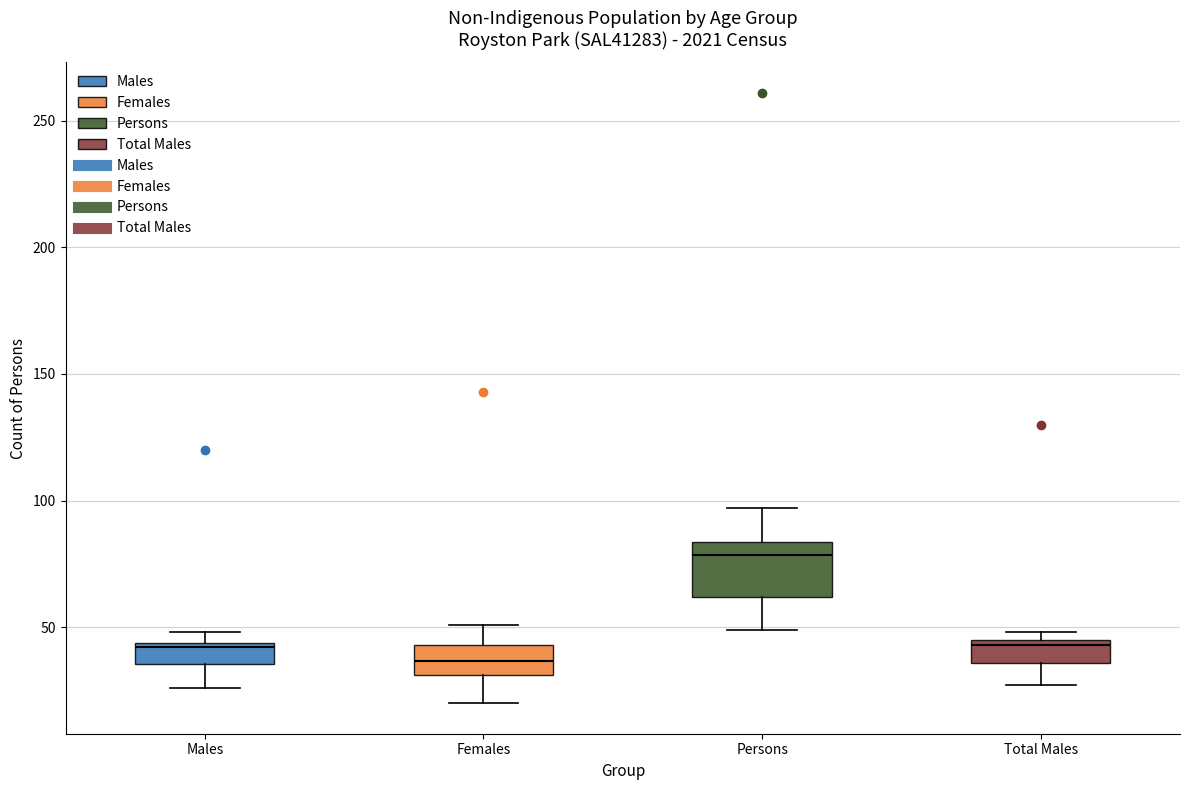

Which box is the tallest, from its lower edge to its upper edge?

Persons